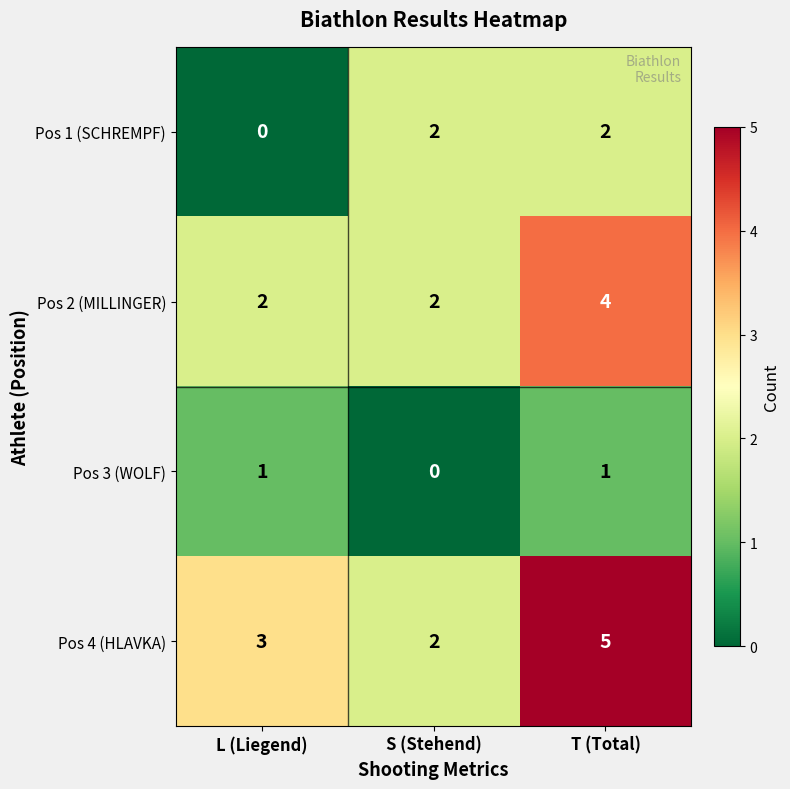

The value of Pos 3 (WOLF) at L (Liegend) is 1. True or false?

True